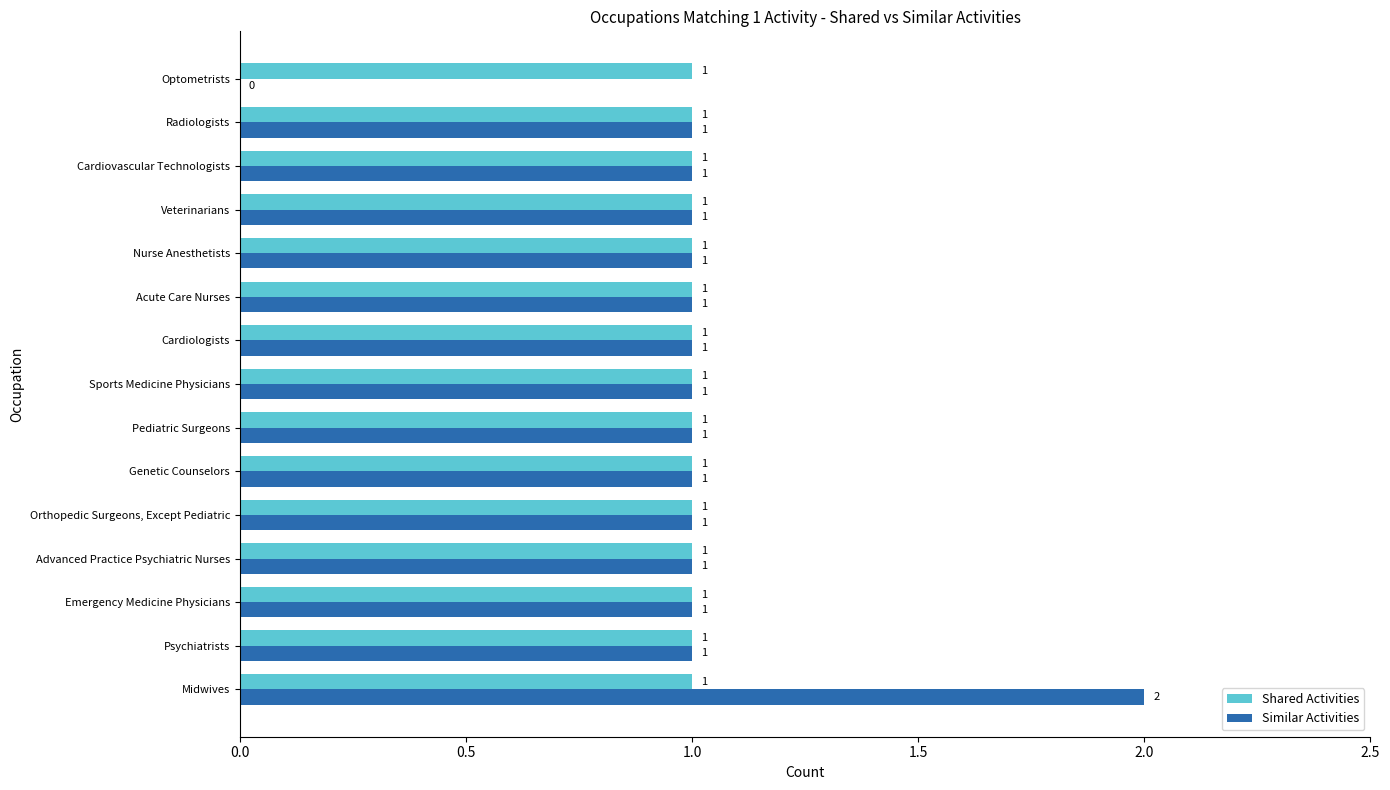

At which category is the sum across all series the highest?

Midwives